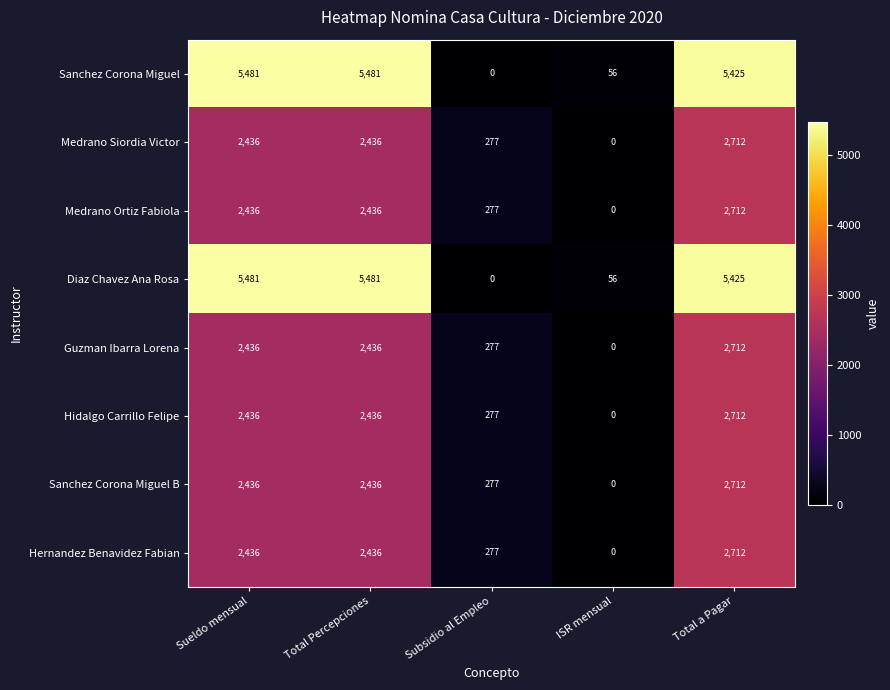

The value of Medrano Ortiz Fabiola at Sueldo mensual is 2436. True or false?

True